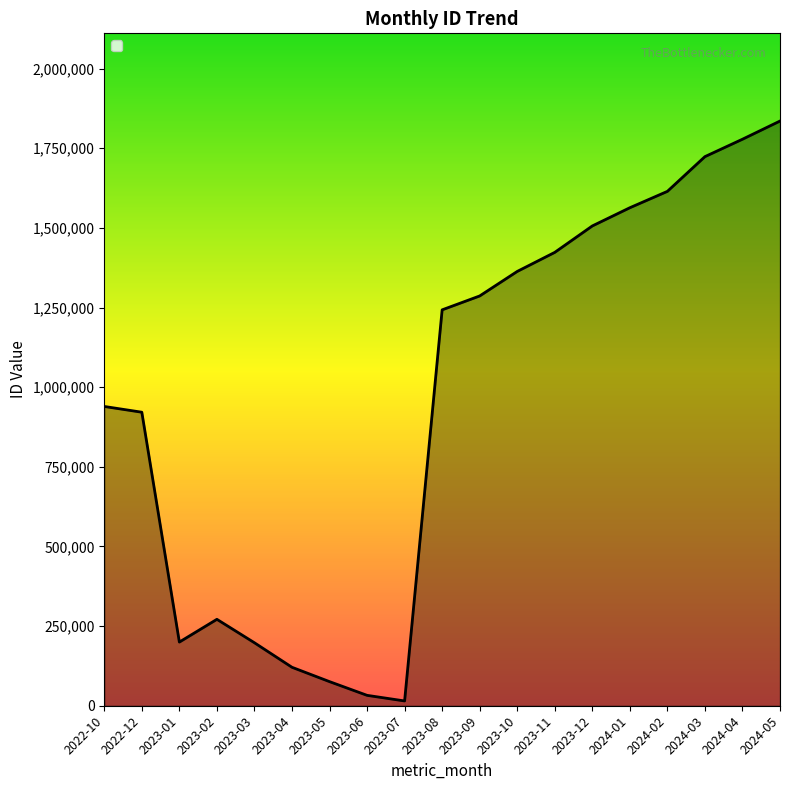

What is the change in value from 2023-04 to 2024-03?

+1602996